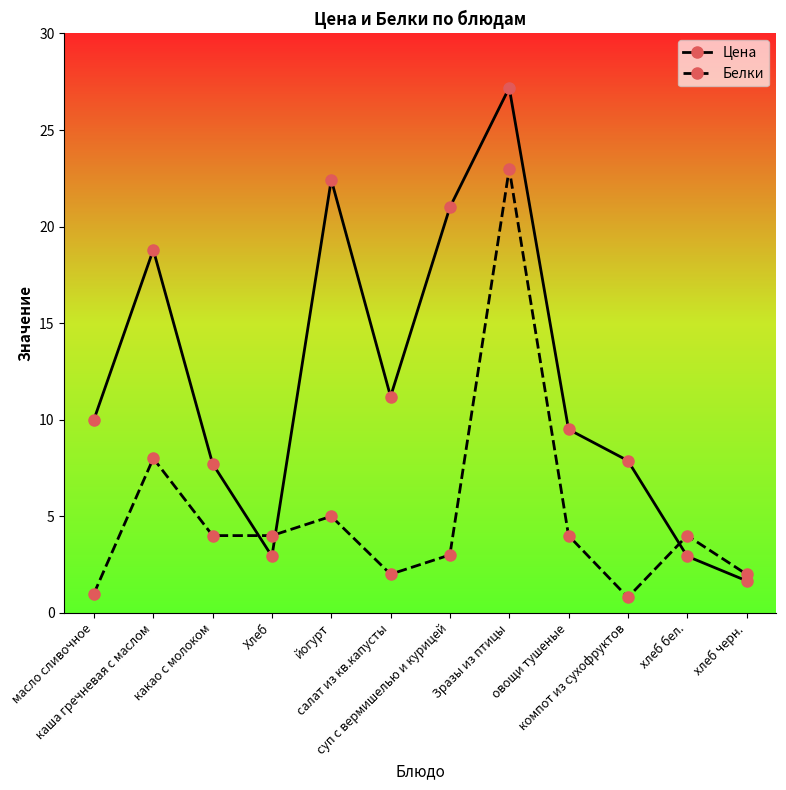

What is the minimum value for Цена?

1.7